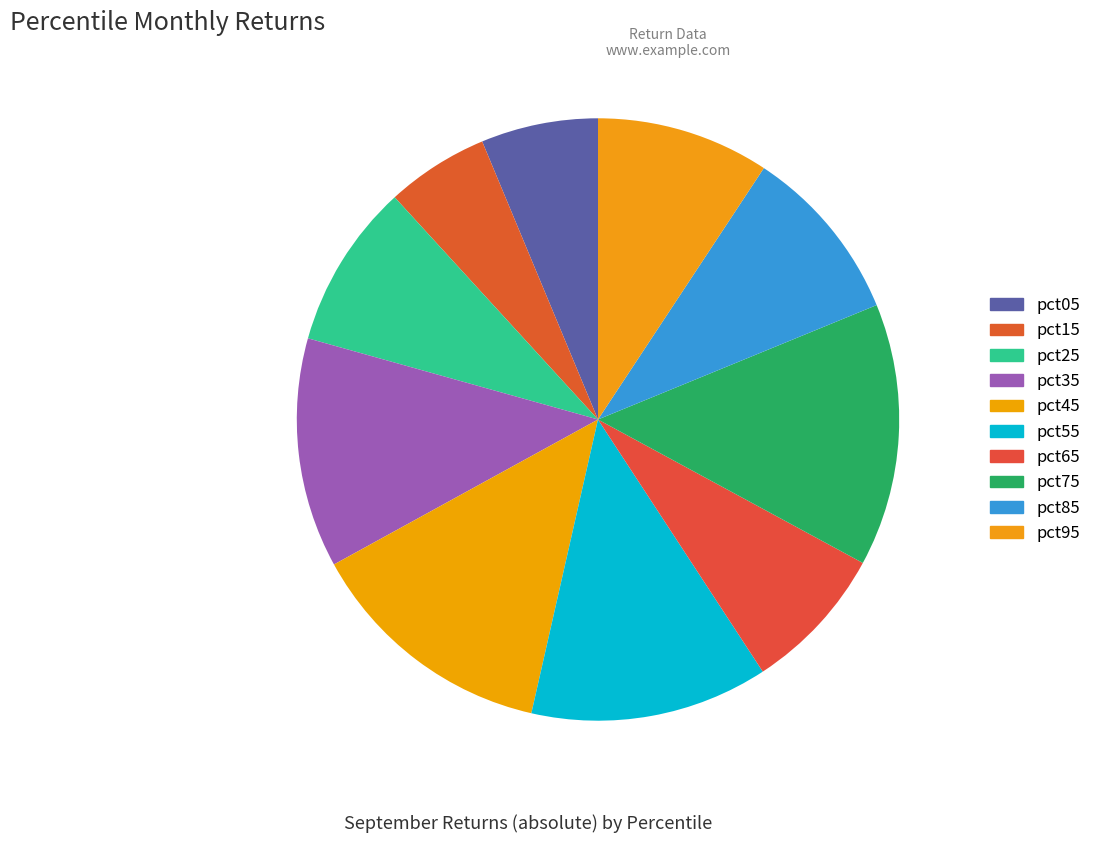

How many slices are in this pie chart?

10